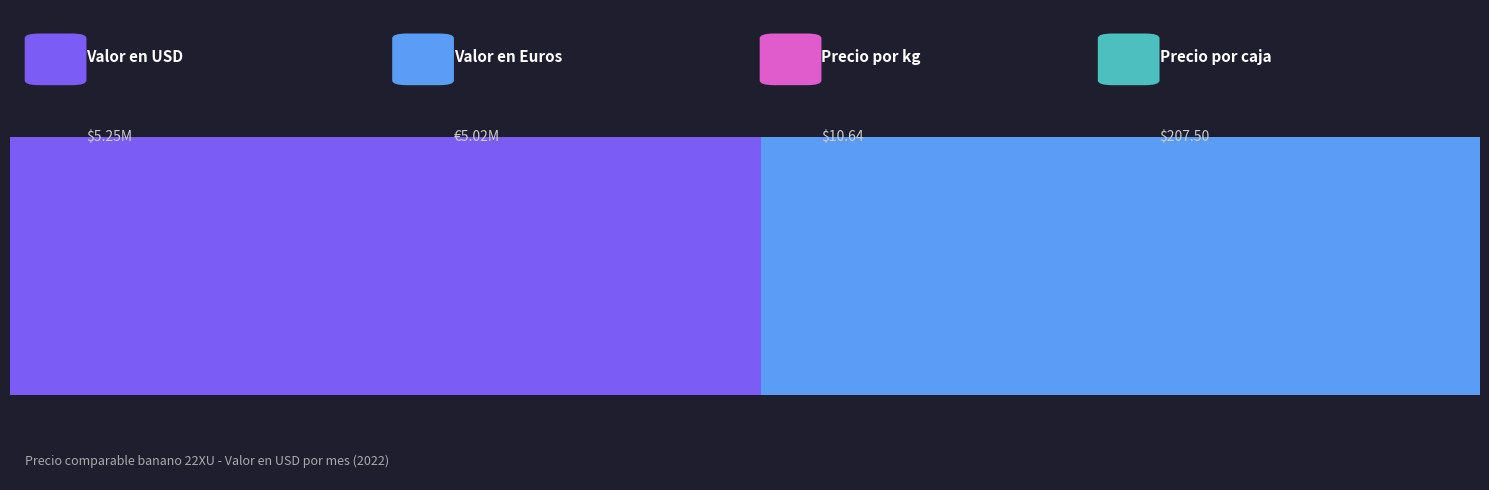

What is the difference between the Precio por caja values at 2022-10 and 2022-12?

1.5